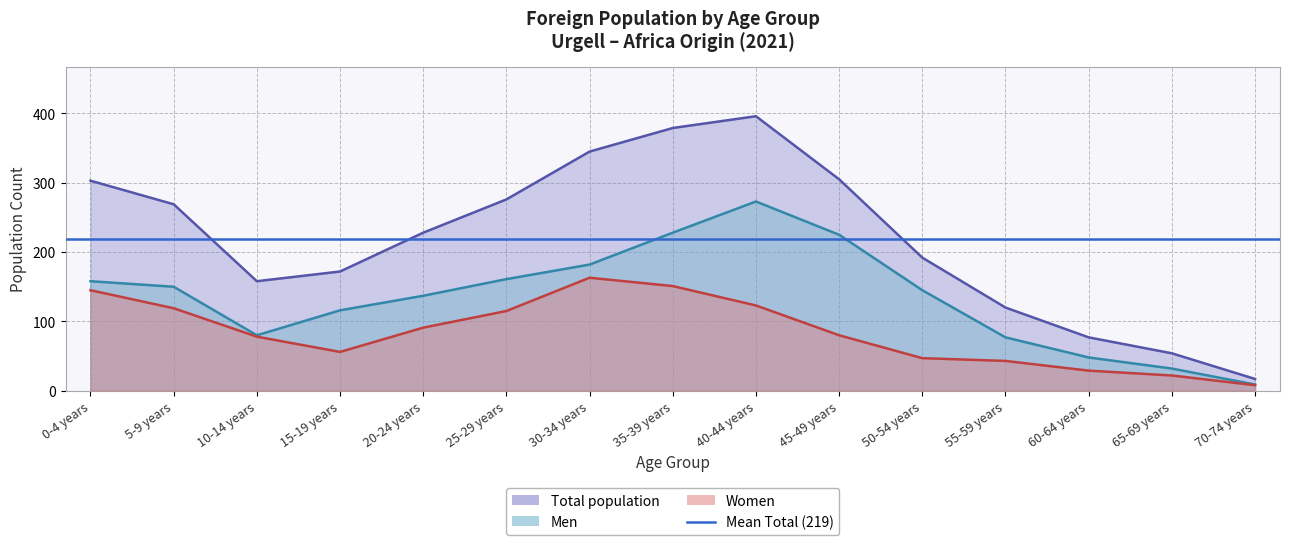

Which series has the largest total across all categories?

Total